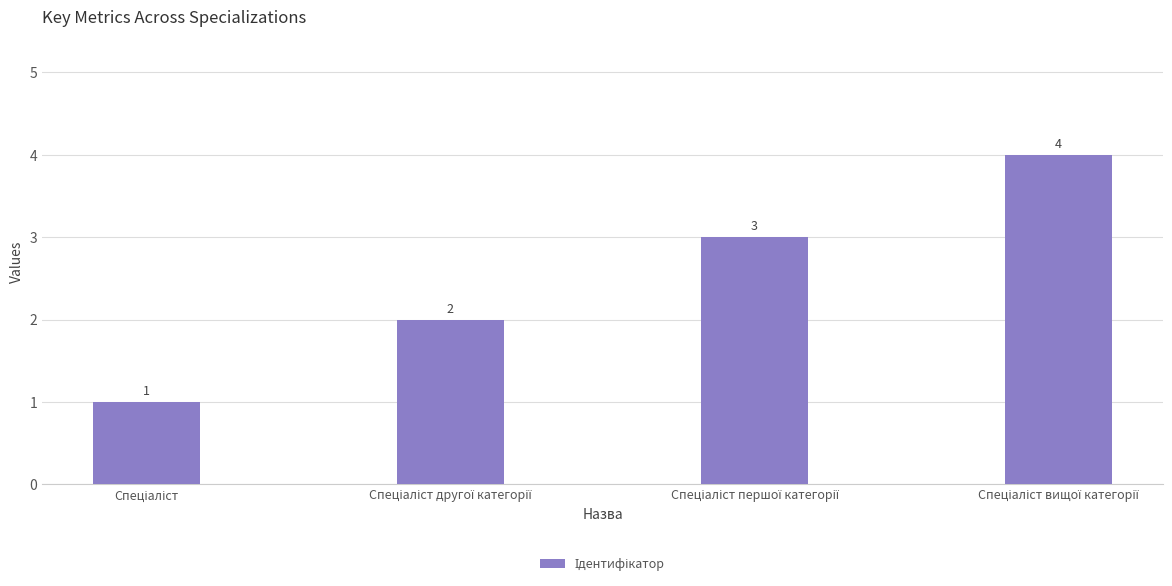

Are the bars grouped side by side (vs. stacked)?

No